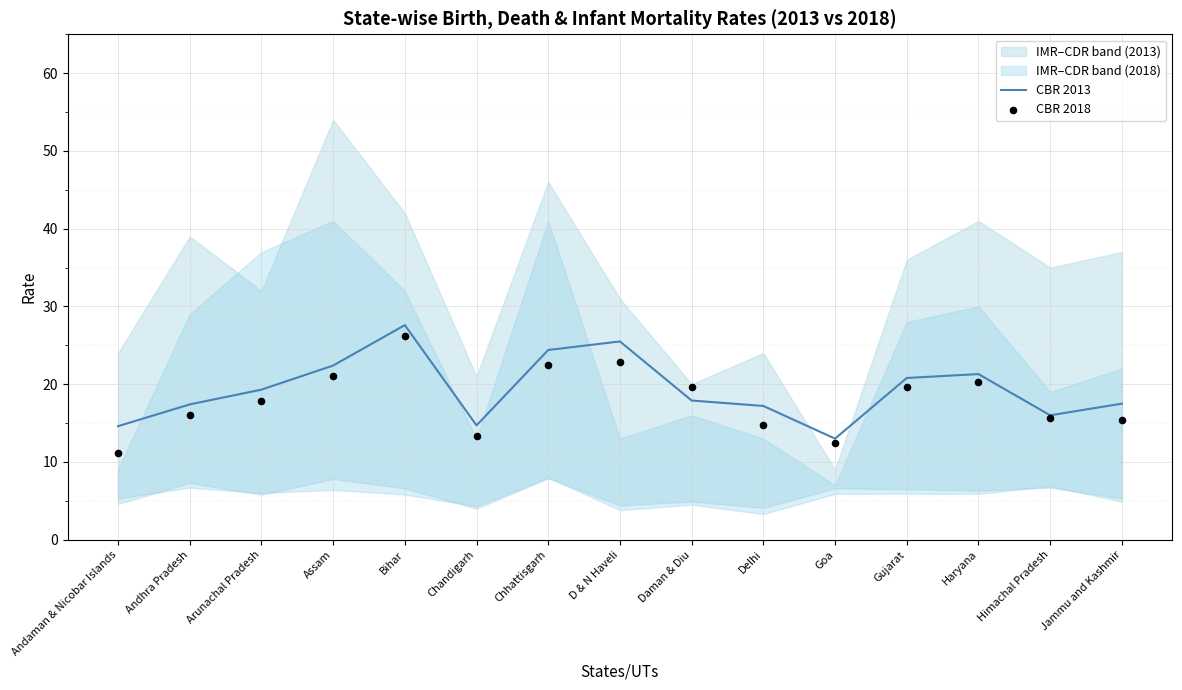

Is the value of CBR 2013 at Haryana greater than the value of CBR 2018 at D & N Haveli?

No